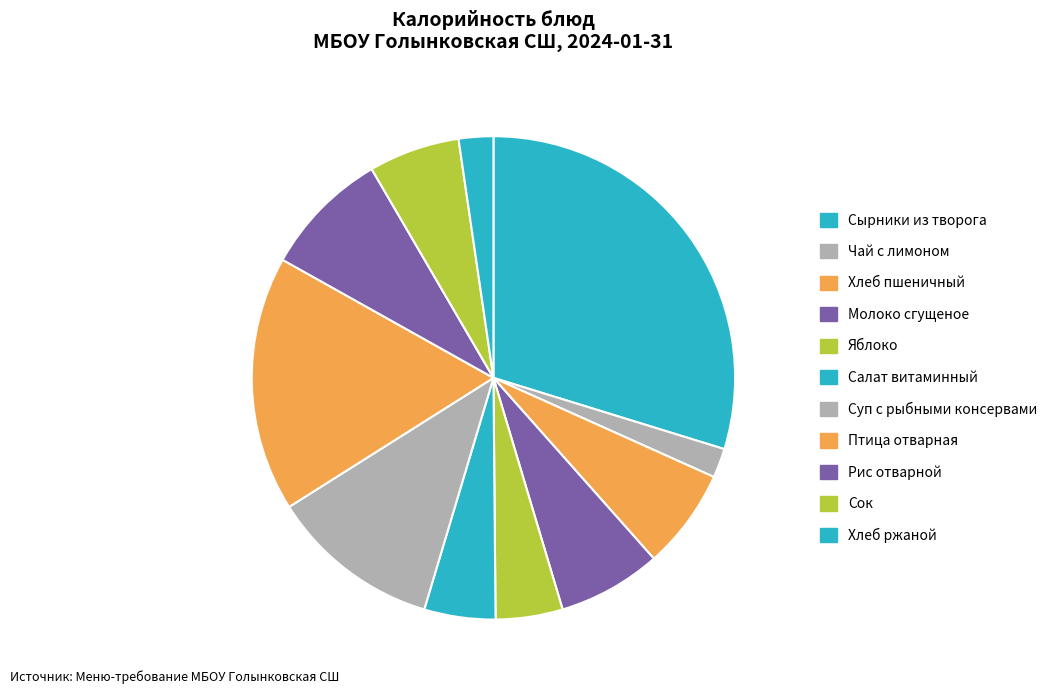

How many segments does this pie chart have?

11